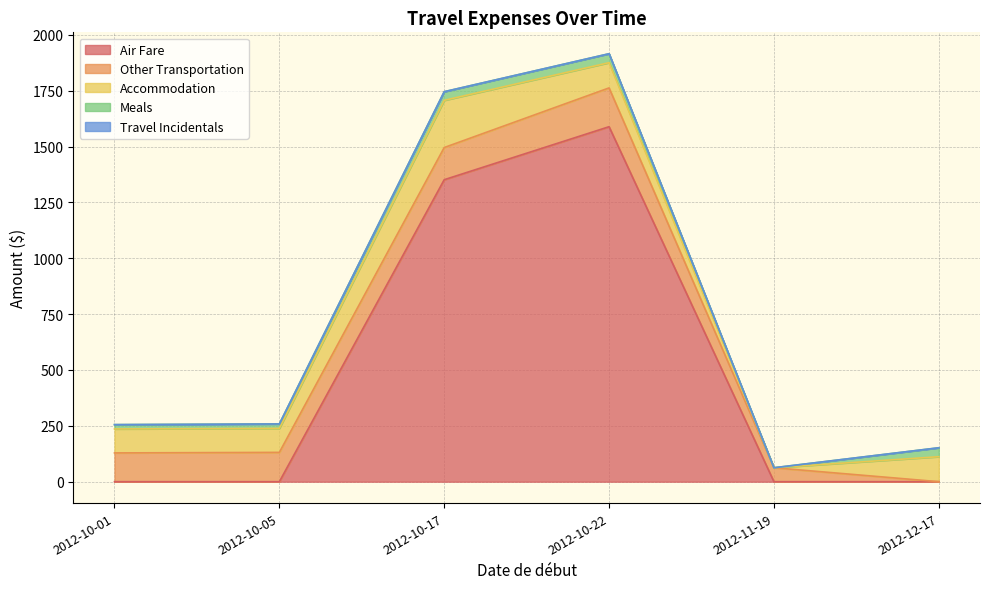

Which series has the largest range (max minus min)?

Air Fare